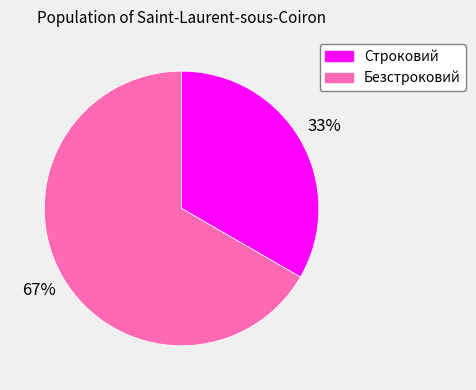

Is Безстроковий the majority of the pie?

Yes